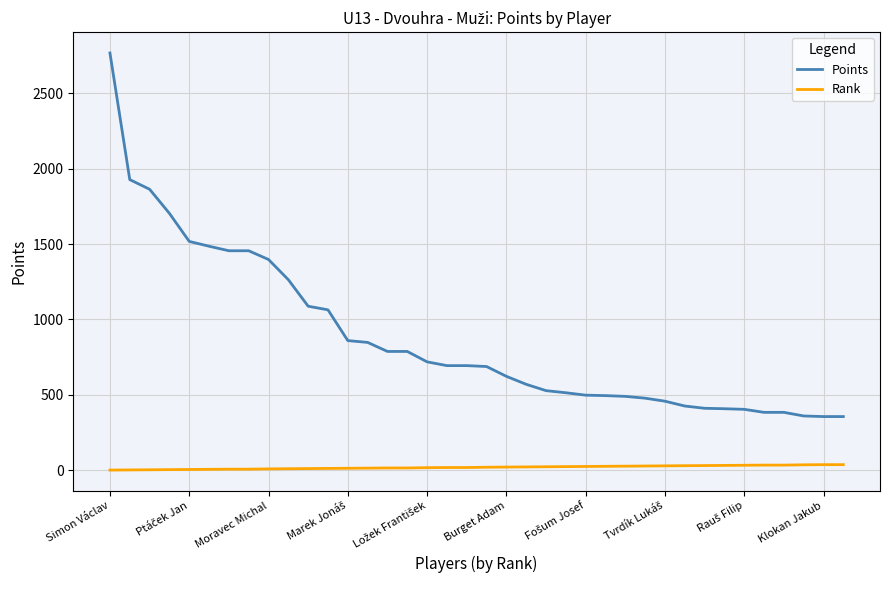

True or false: Rank and Points cross at least once.

False